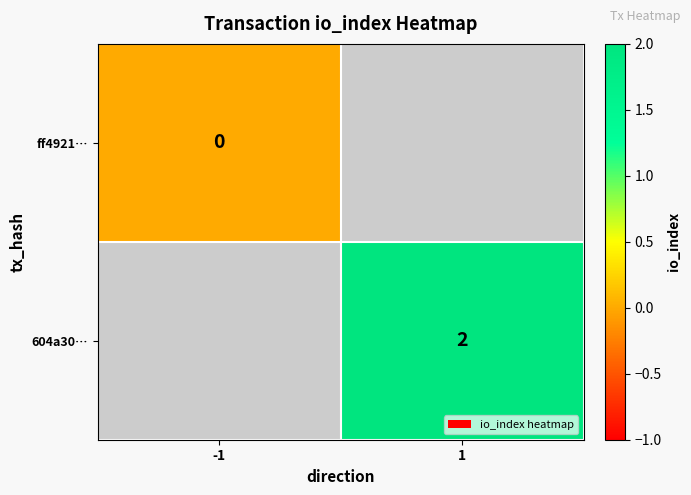

True or false: 604a30… has a value of 2 at 1.

True